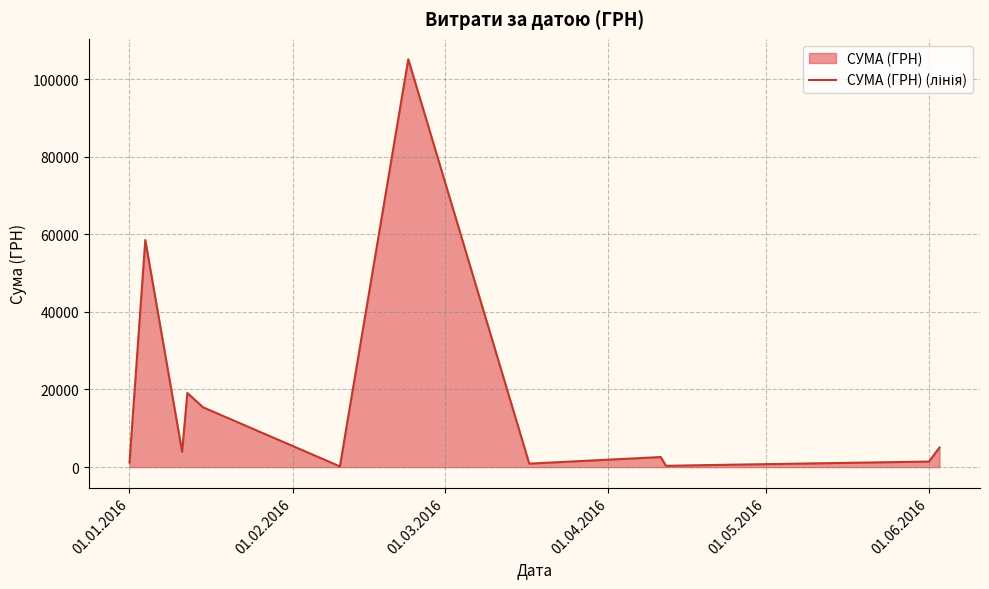

What is the greatest value displayed?

105098.9